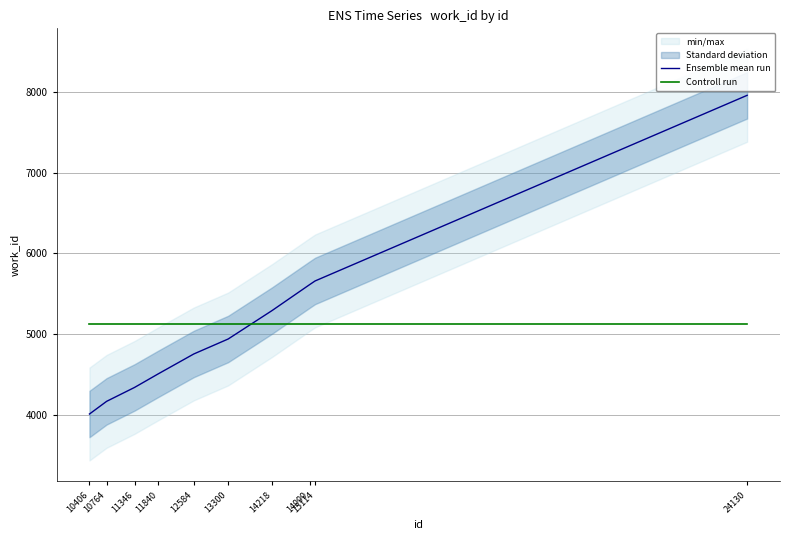

How many lines are shown in the chart?

2